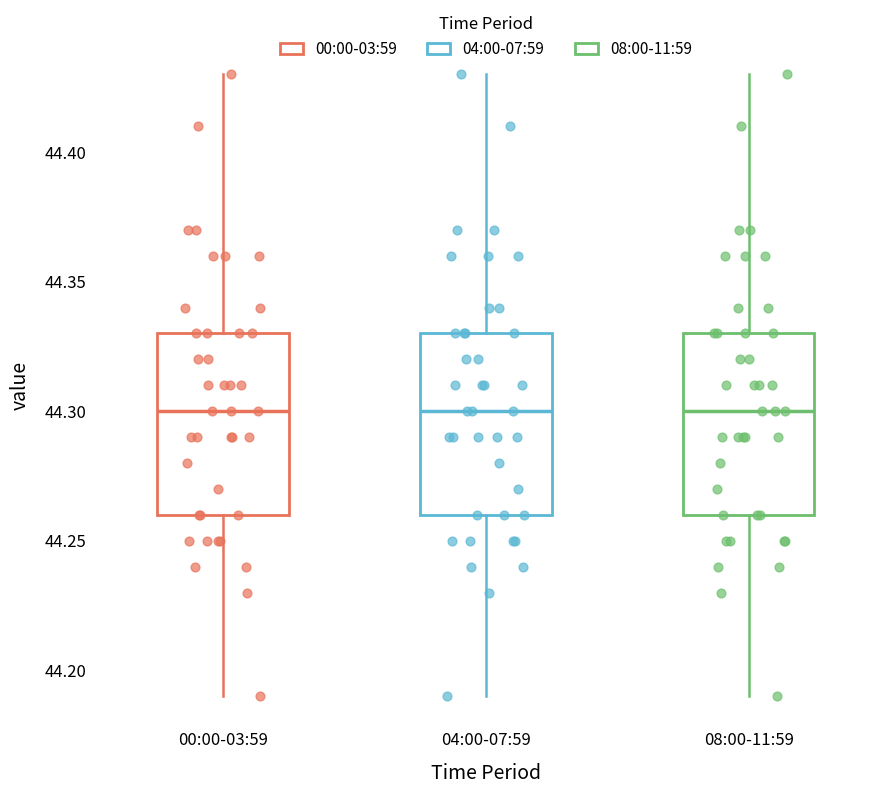

Reading left to right, transcribe this box plot: for each box, give where its median line is, the range the box spans, and where its two whiskers end, as read against the y-axis. The values are not printed on the chart, so give them approximately, as read against the axis.

00:00-03:59: median 44.30, box 44.26 to 44.33, whiskers 44.19 to 44.43
04:00-07:59: median 44.30, box 44.26 to 44.33, whiskers 44.19 to 44.43
08:00-11:59: median 44.30, box 44.26 to 44.33, whiskers 44.19 to 44.43